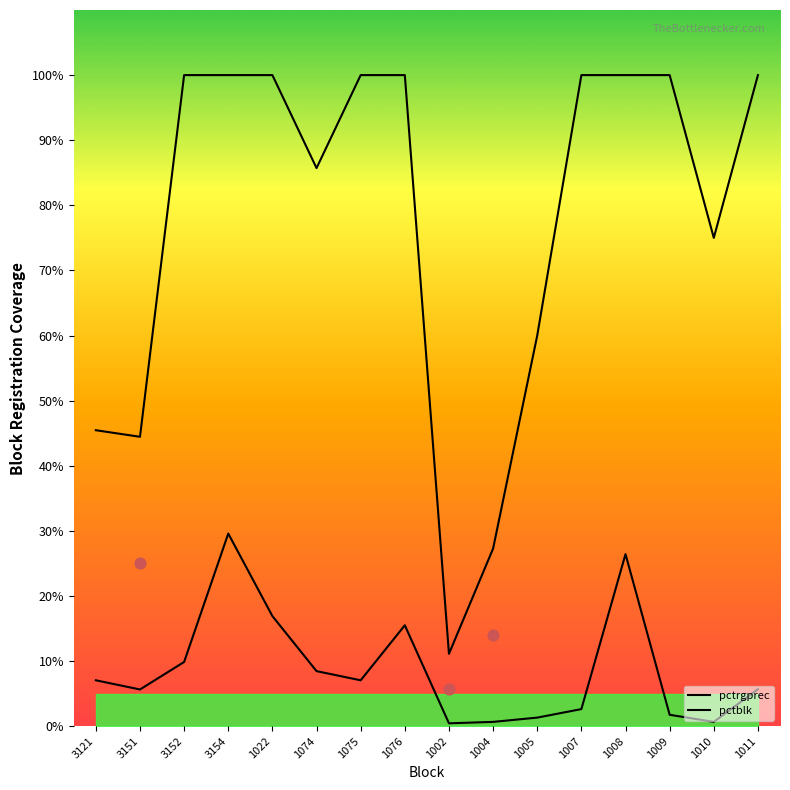

Which series has the widest spread of Y values?

pctblk